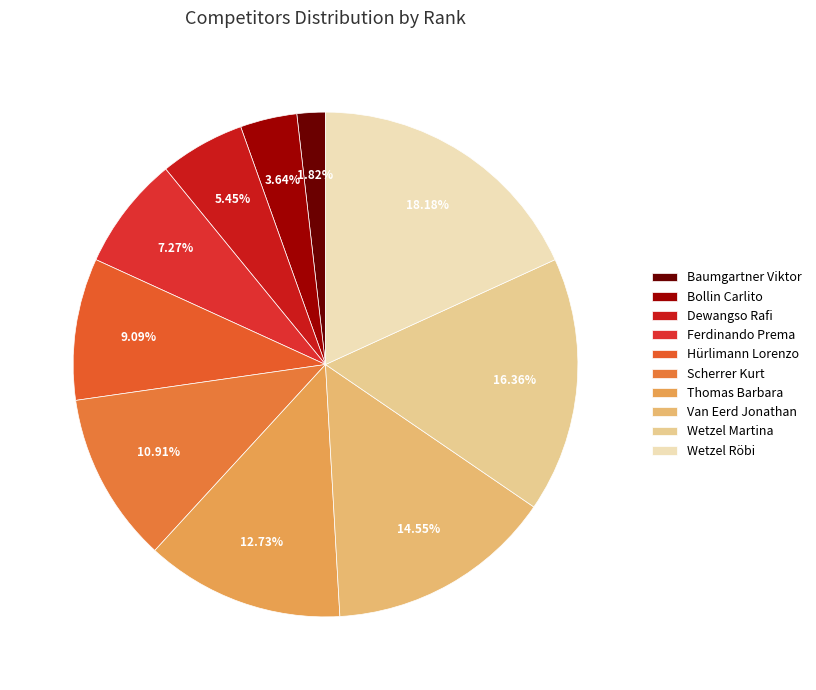

To the nearest percent, what portion does Baumgartner Viktor represent?

2%